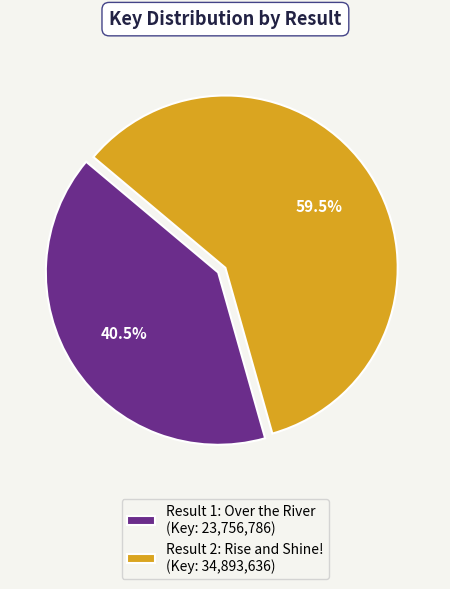

Which slice represents more than half of the pie?

Result 2: Rise and Shine!